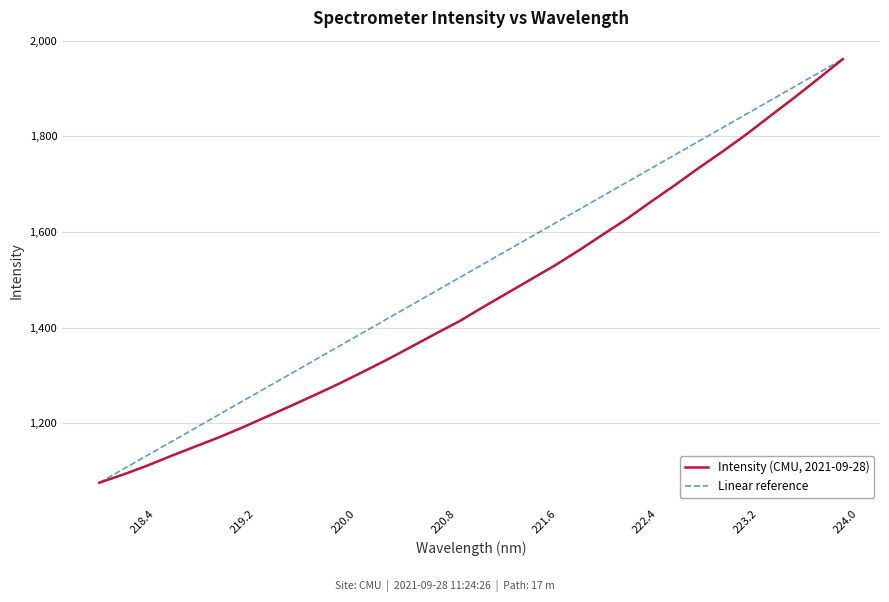

What is the lowest value of the Intensity (CMU, 2021-09-28) series?

1075.5